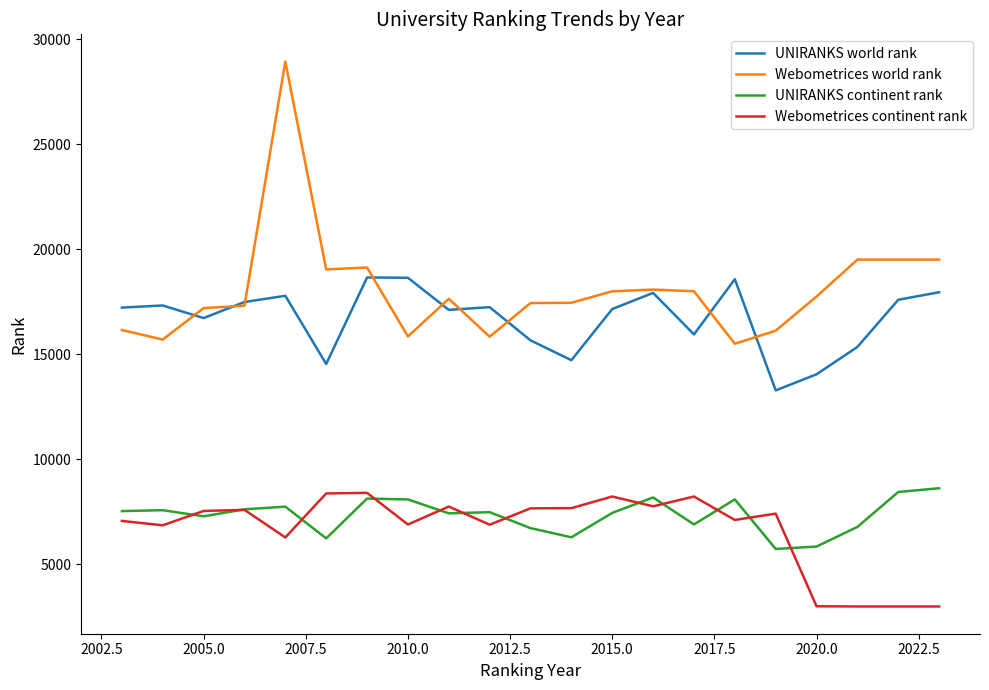

Which series has the largest range (max minus min)?

Webometrices world rank